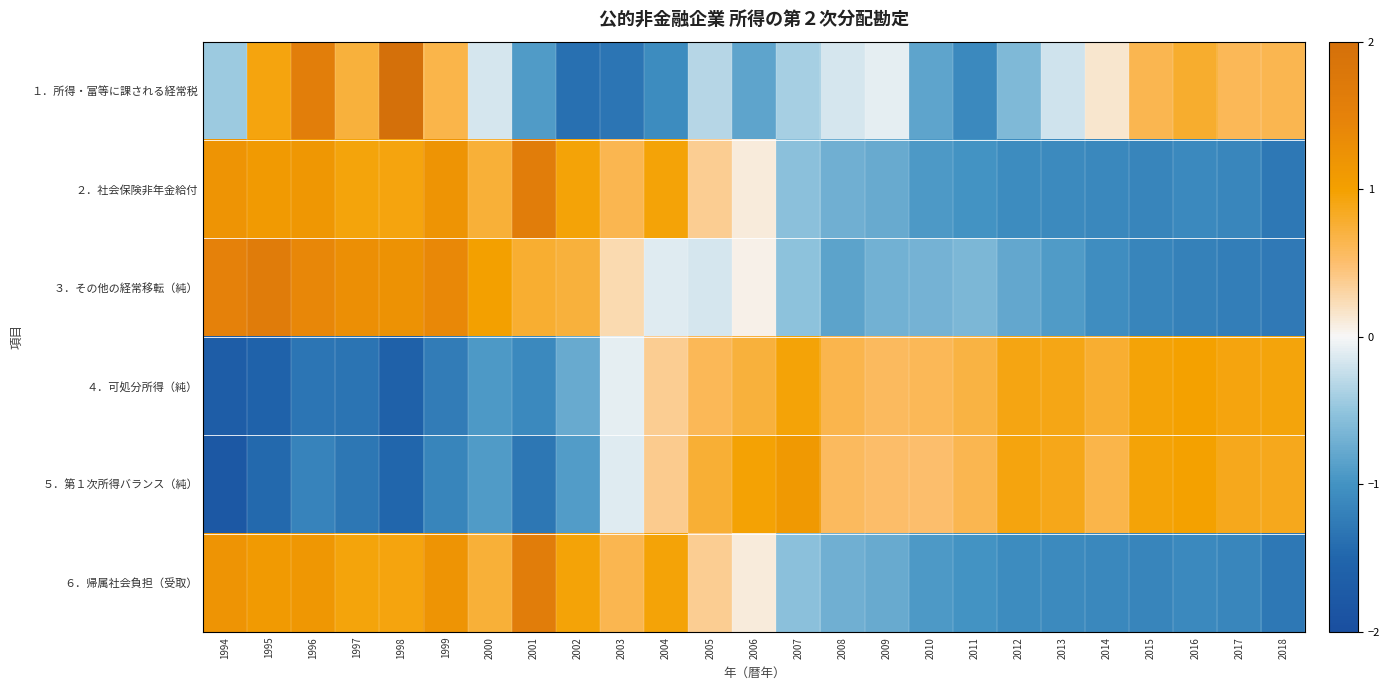

What is the minimum value shown in the chart?

-1.8